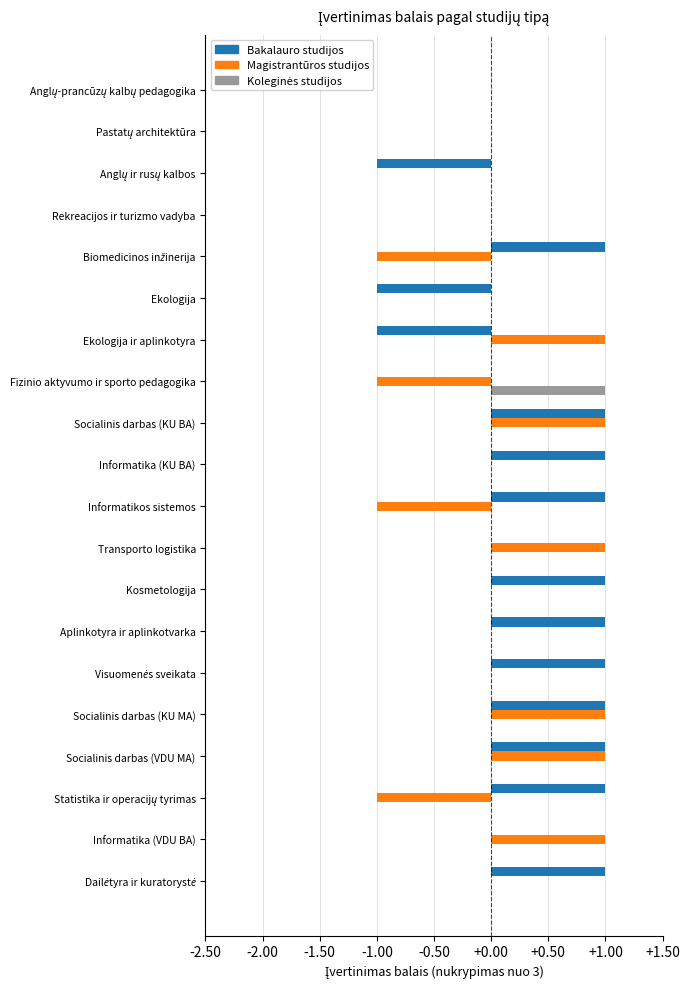

The Bakalauro studijos series shows 1 at Socialinis darbas (KU MA). True or false?

True